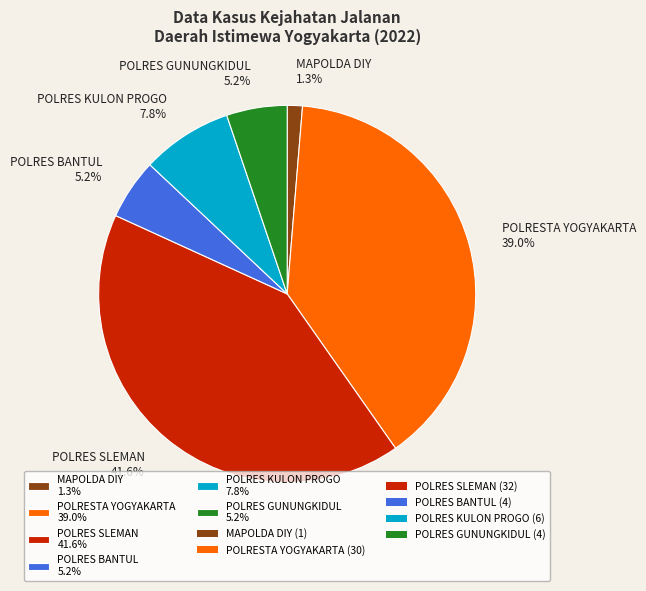

Which category has the smallest portion of the pie?

MAPOLDA DIY